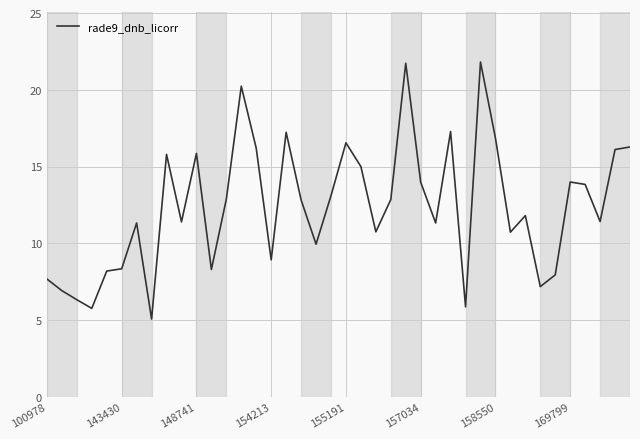

What is the difference between the maximum and minimum values?

16.7